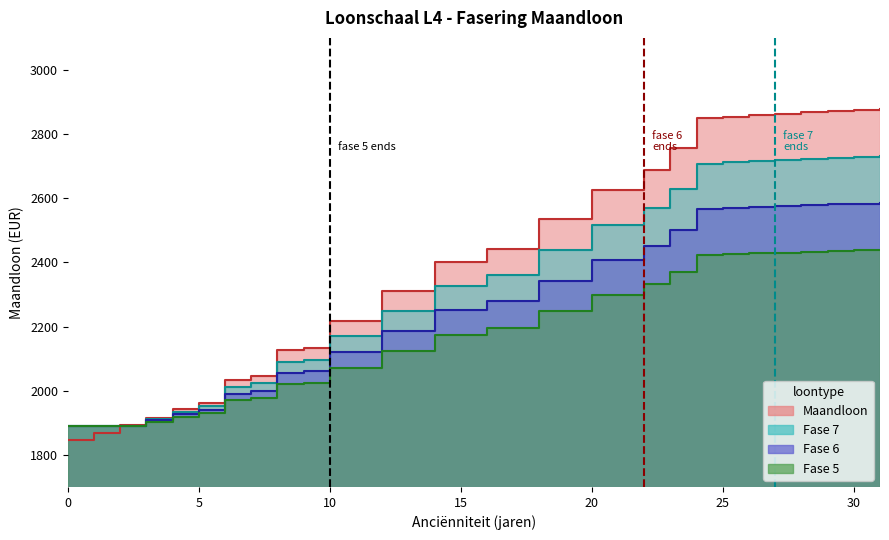

The Fase 6 series shows 1523.5 at 15. True or false?

False